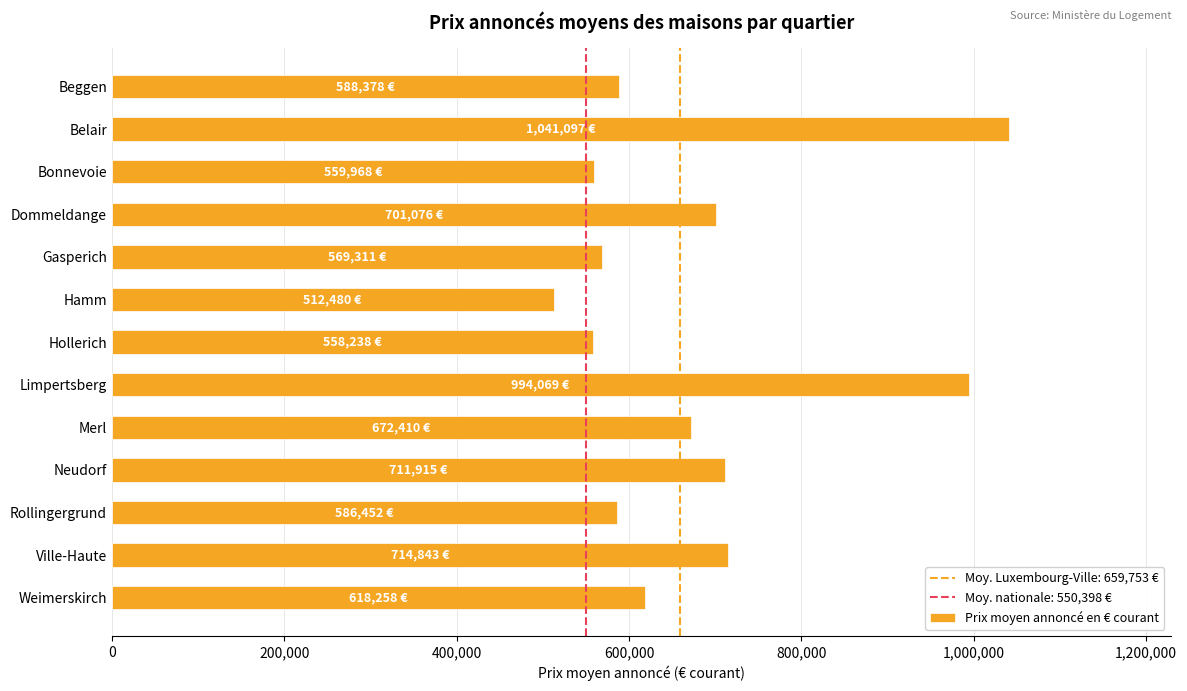

How many values are below 618258?

6